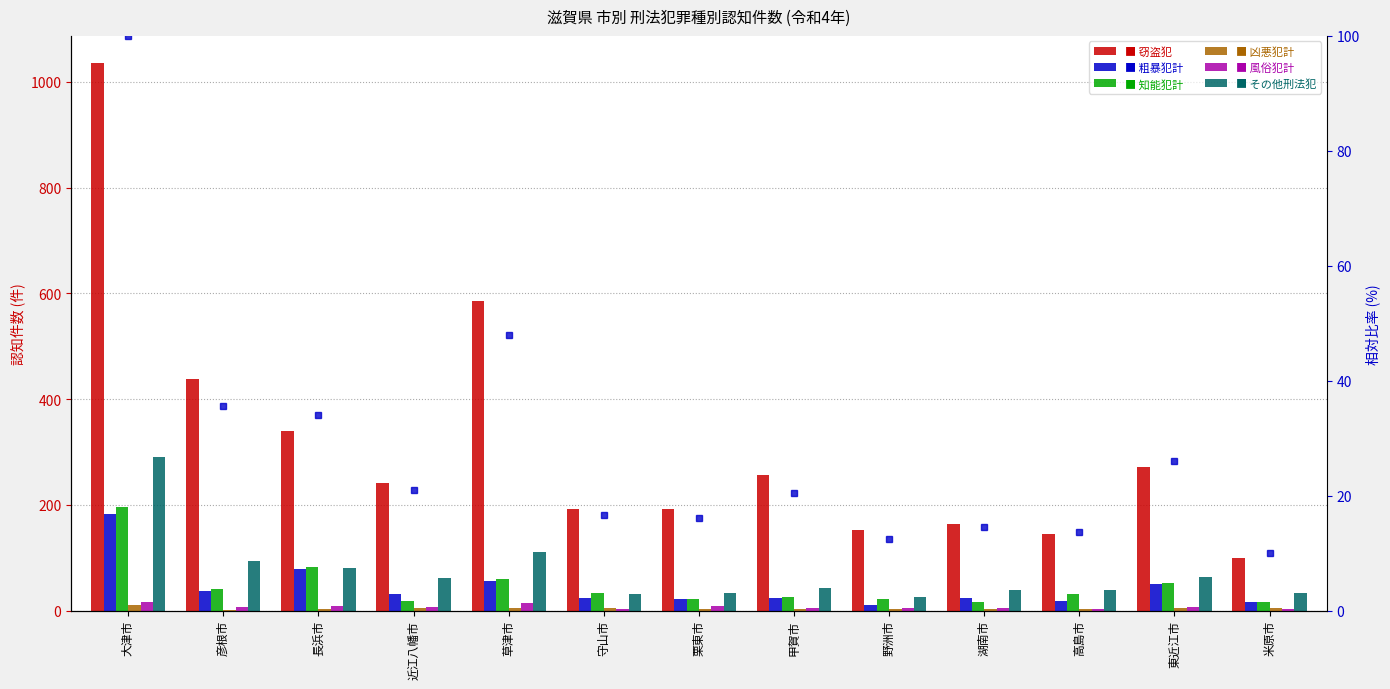

At how many categories does at least one series exceed 144?

12